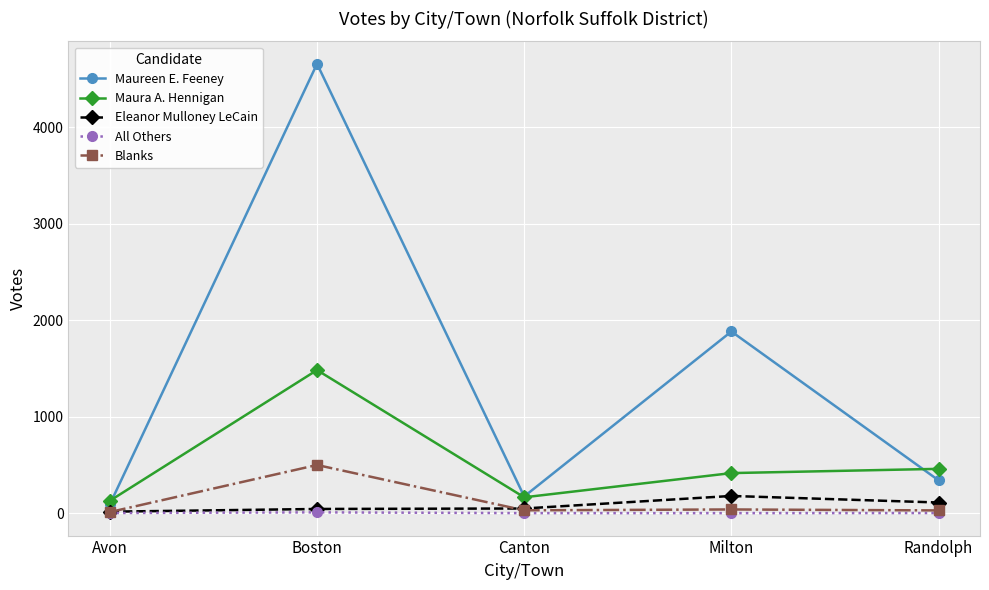

At which category is the sum across all series the highest?

Boston